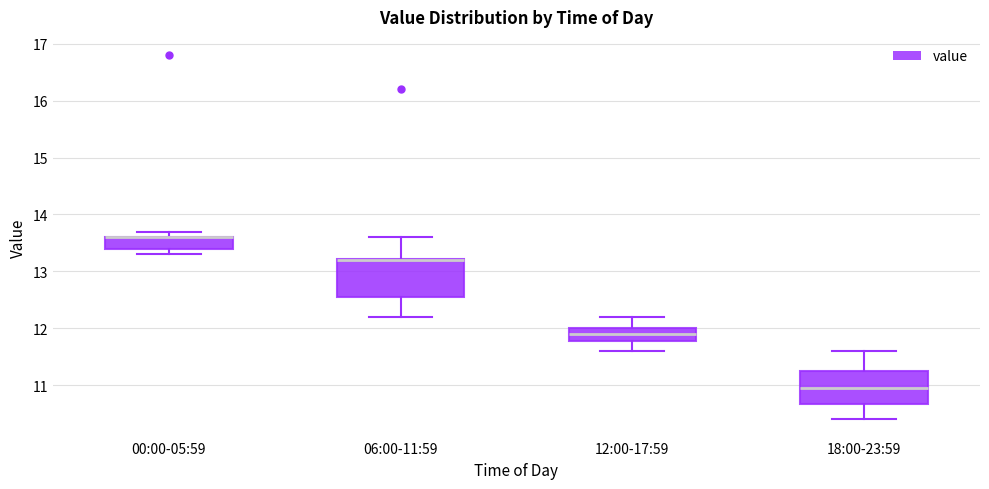

Where is the lower edge of the box for 06:00-11:59 on the y-axis? The values are not printed on the chart, so give them approximately, as read against the axis.

12.6